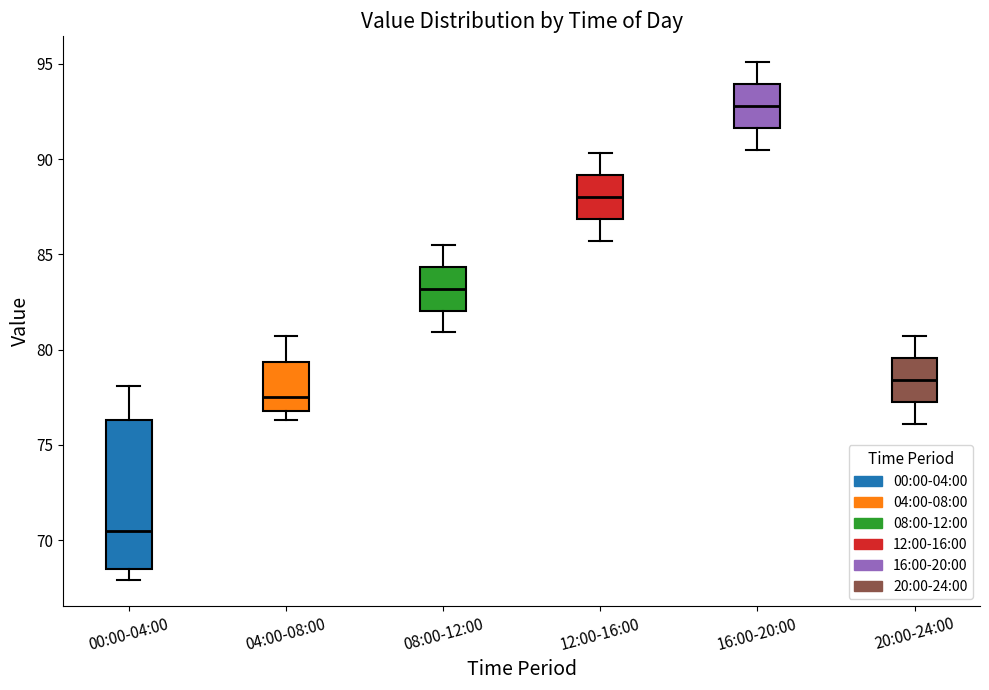

Where does the upper whisker of the box for 16:00-20:00 end on the y-axis? The values are not printed on the chart, so give them approximately, as read against the axis.

95.0